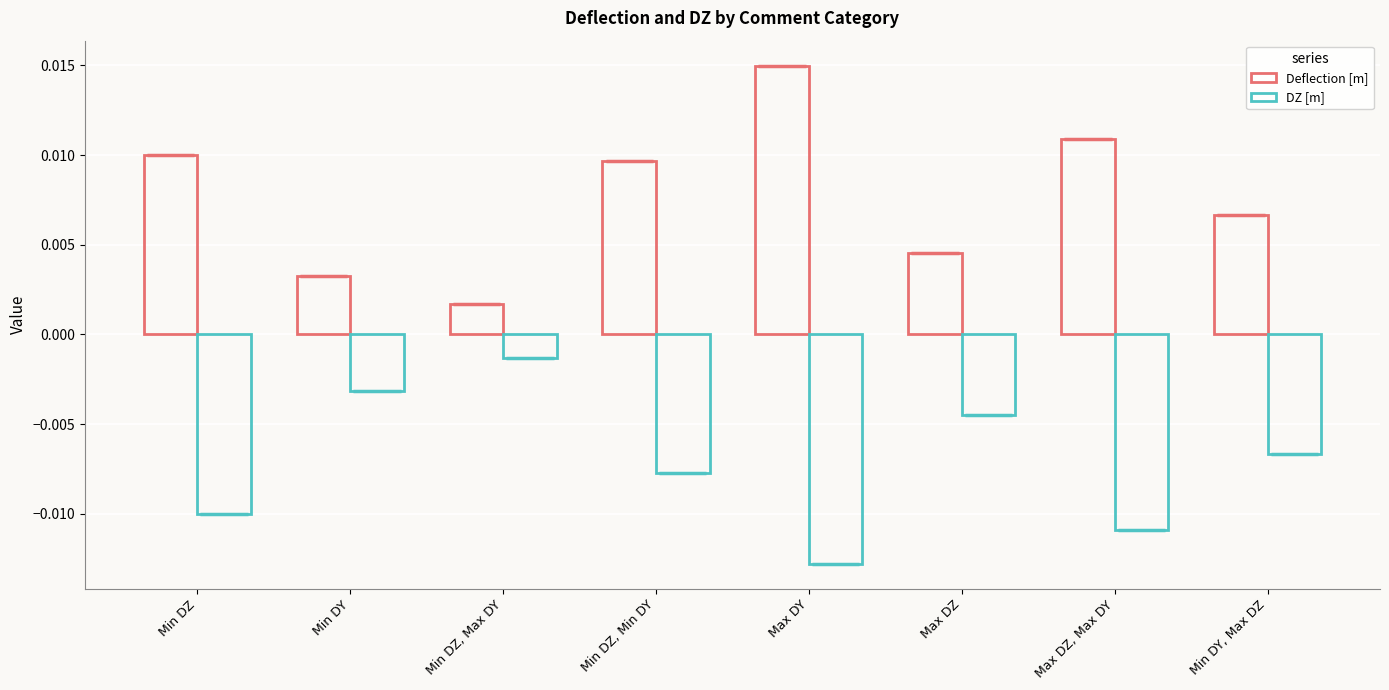

List the series in order of their peak value, lowest first.

DZ [m], Deflection [m]